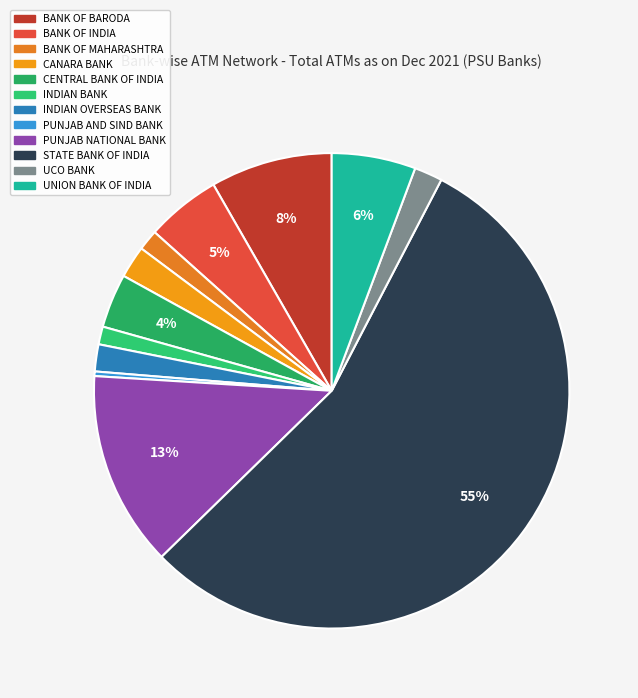

To the nearest percent, what is the average slice percentage?

8%